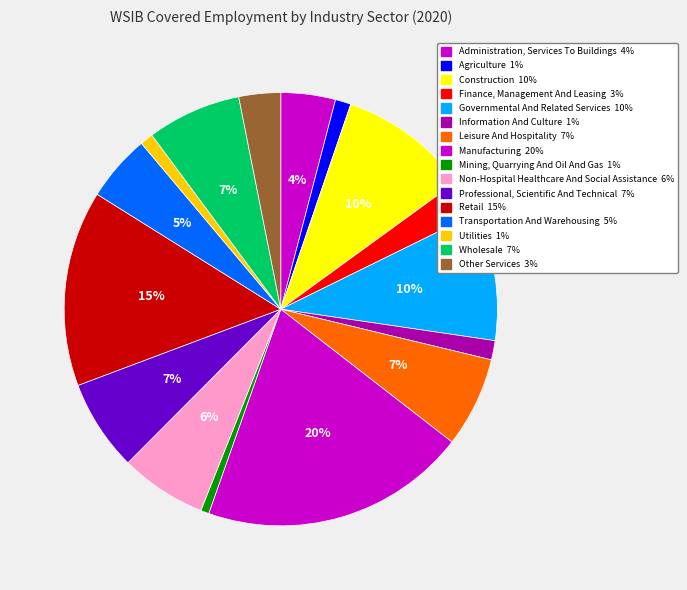

Which has a higher value, Utilities or Administration, Services To Buildings?

Administration, Services To Buildings